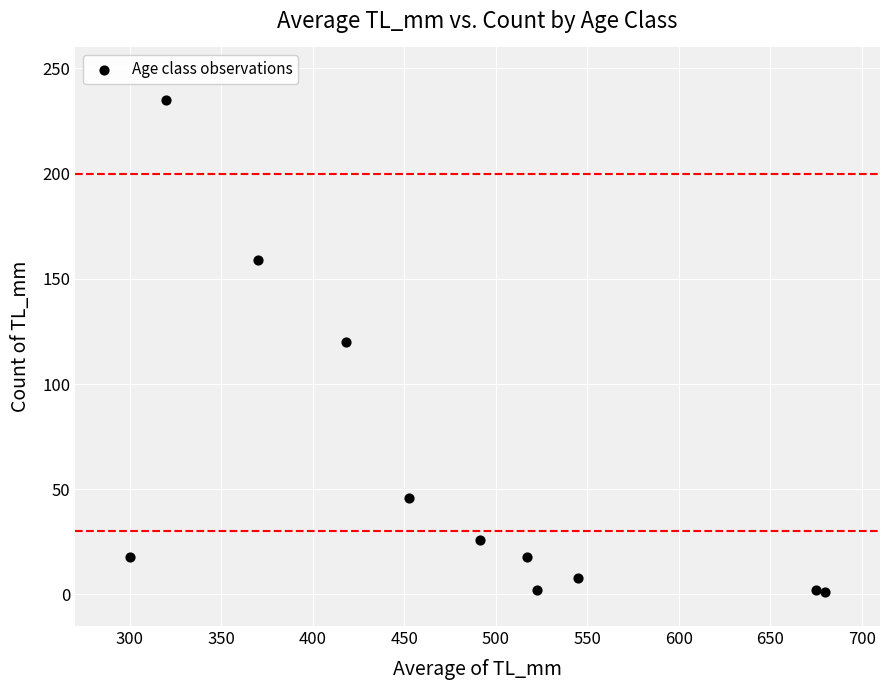

What is the average Y value?

58